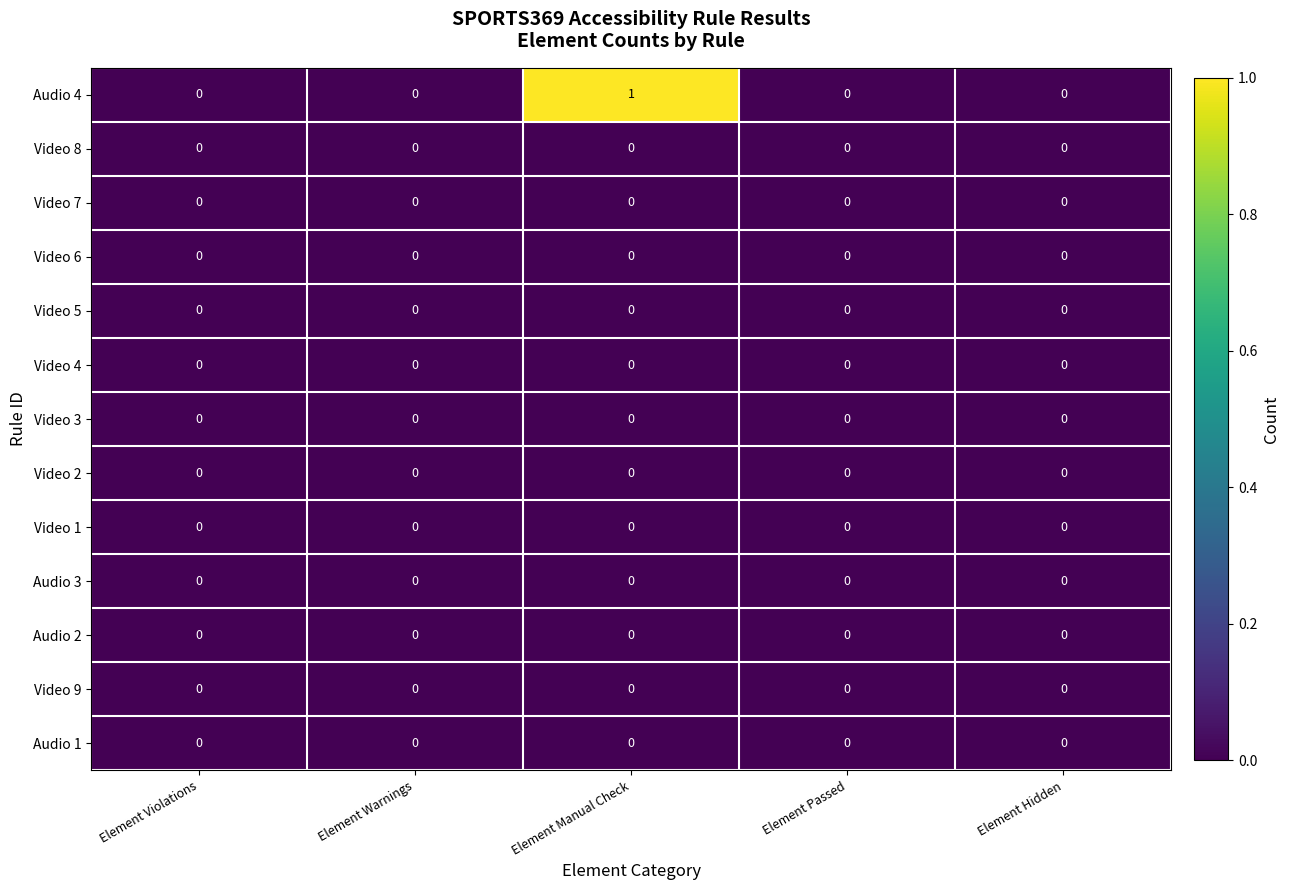

Is it true that Video 4 equals 0 at Element Hidden?

True